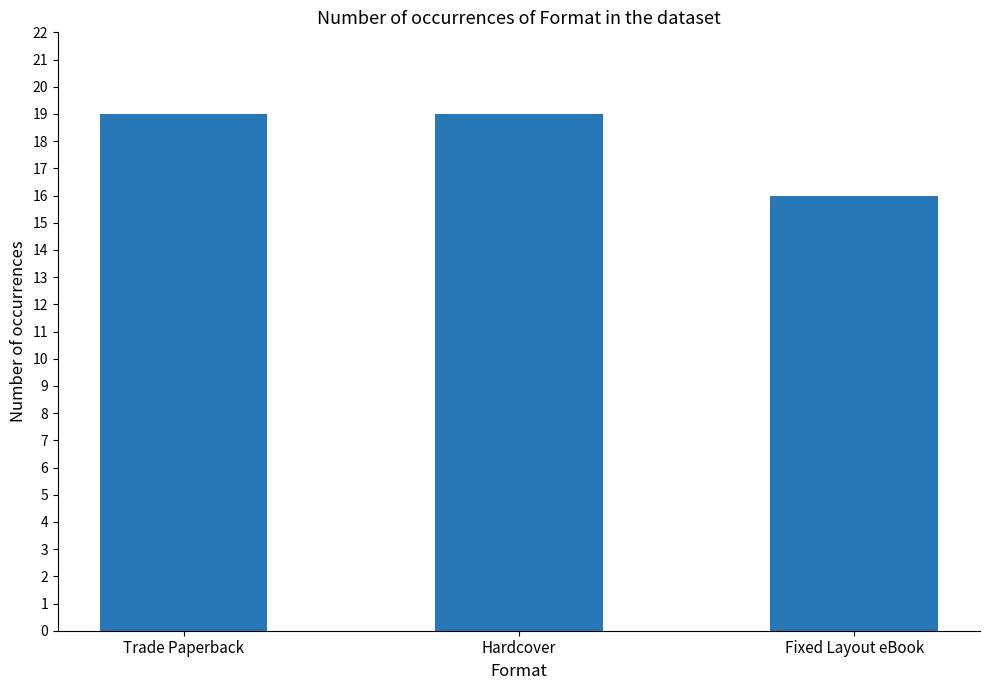

Which has a higher value, Fixed Layout eBook or Hardcover?

Hardcover